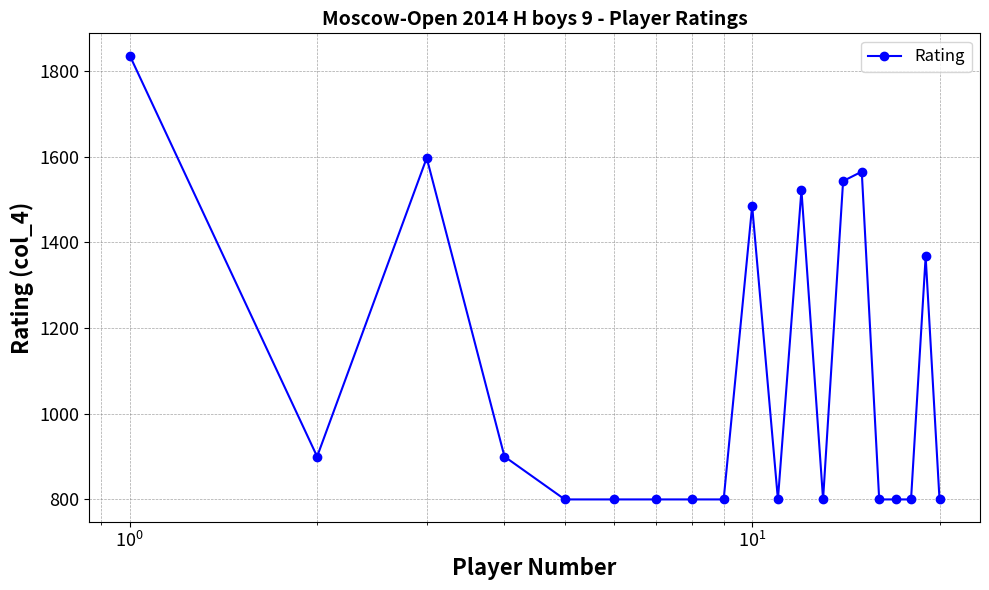

What is the difference between the maximum and minimum values?

1036